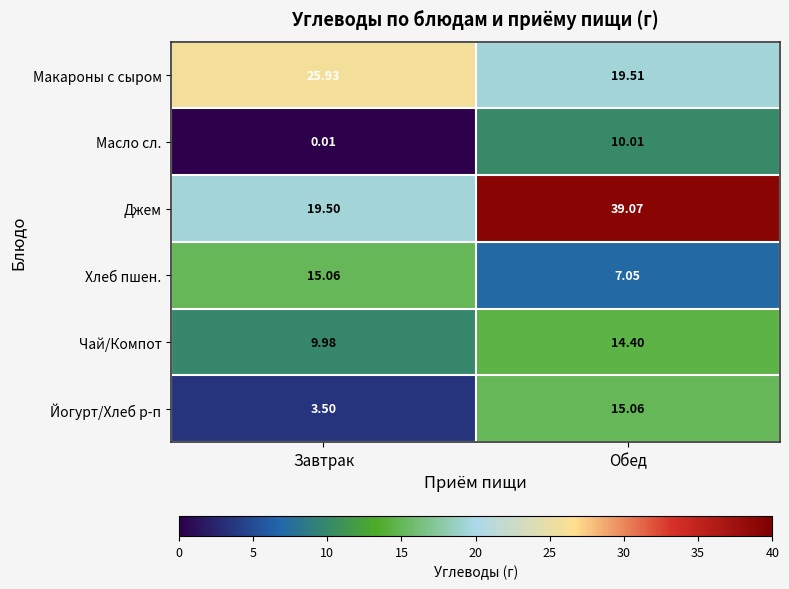

Where is Джем nearest to the value 29?

Завтрак